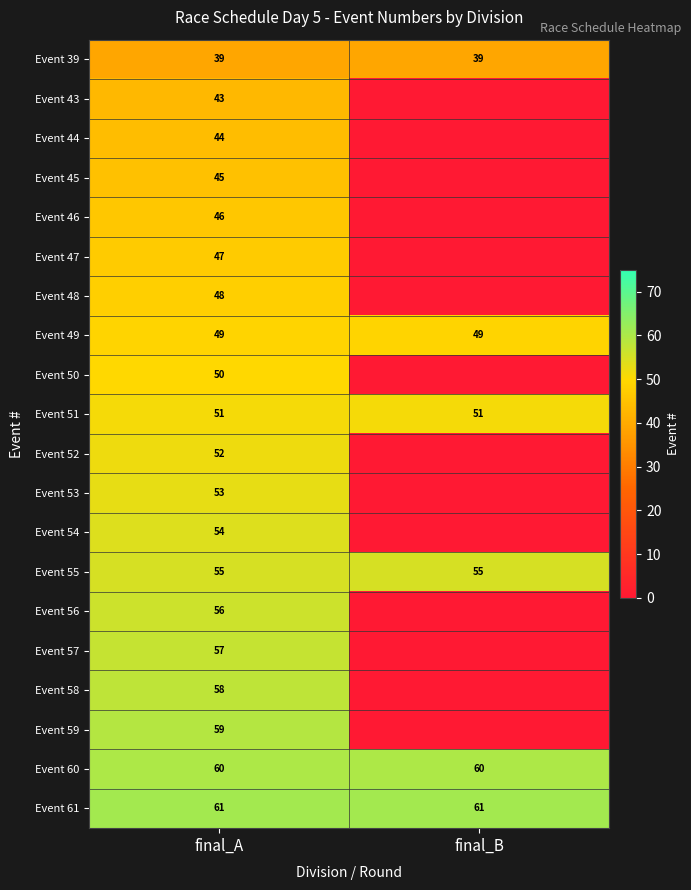

At how many categories does at least one series exceed 53?

2